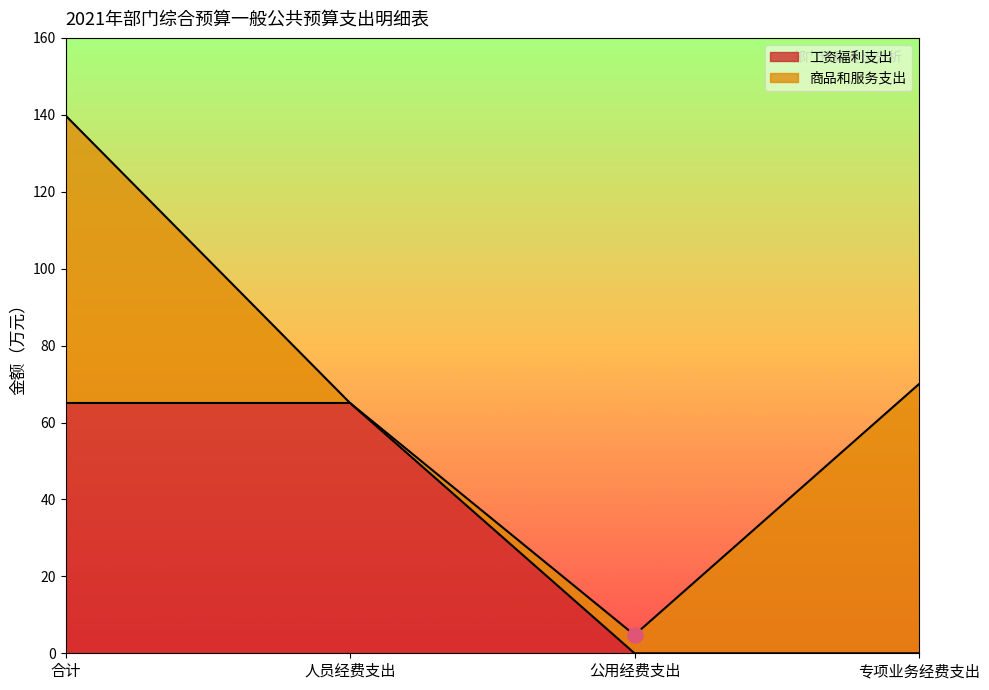

Between 人员经费支出 and 专项业务经费支出, which is larger?

人员经费支出